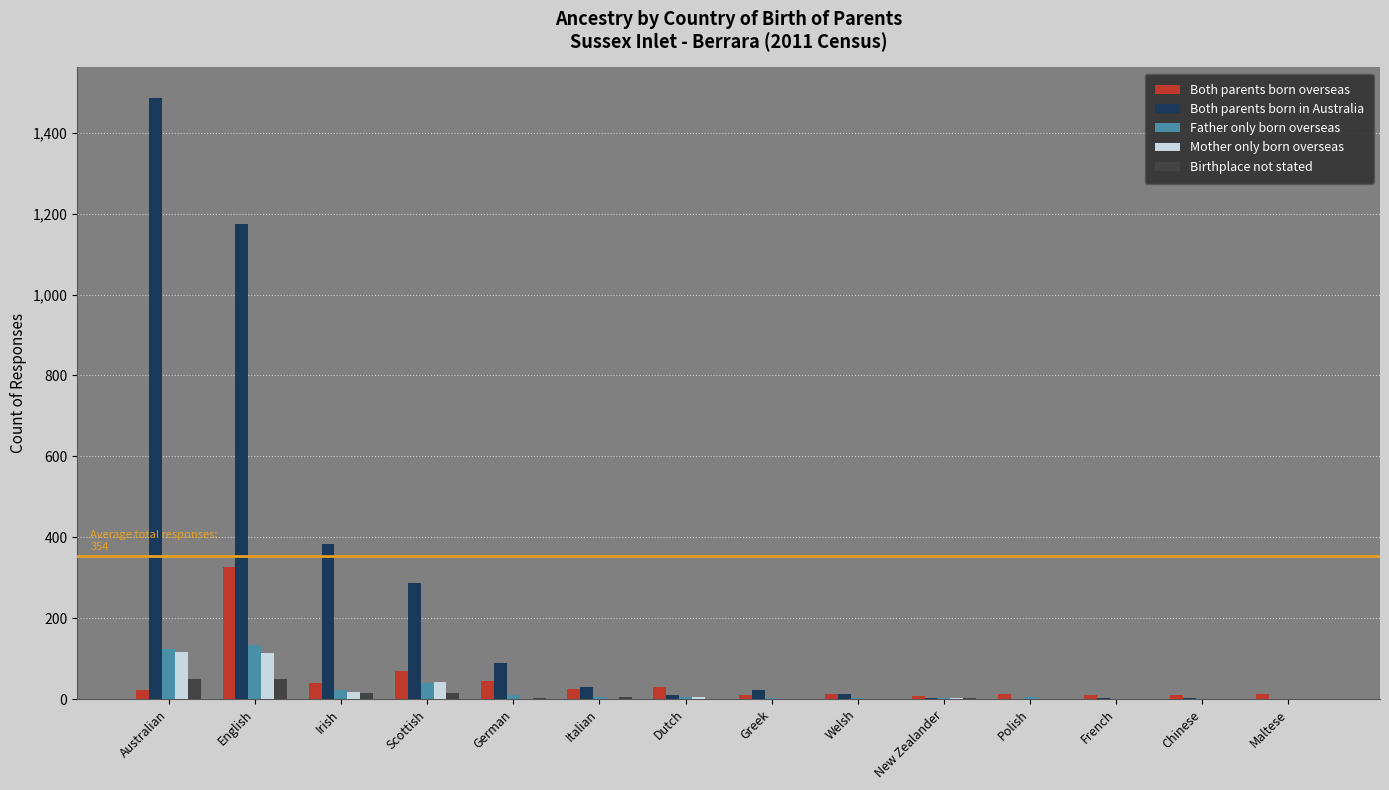

What is the spread (max minus min) of values at Italian?

29